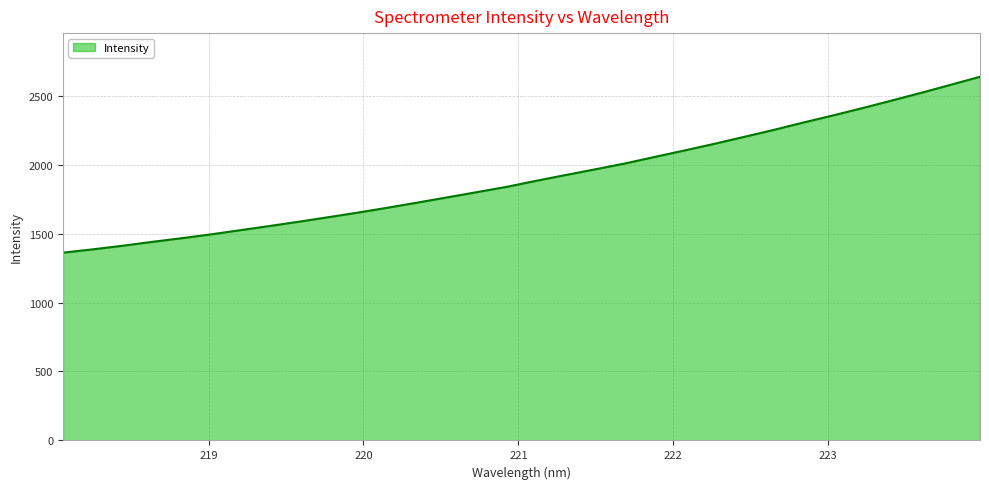

What is the maximum value shown in the chart?

2636.5